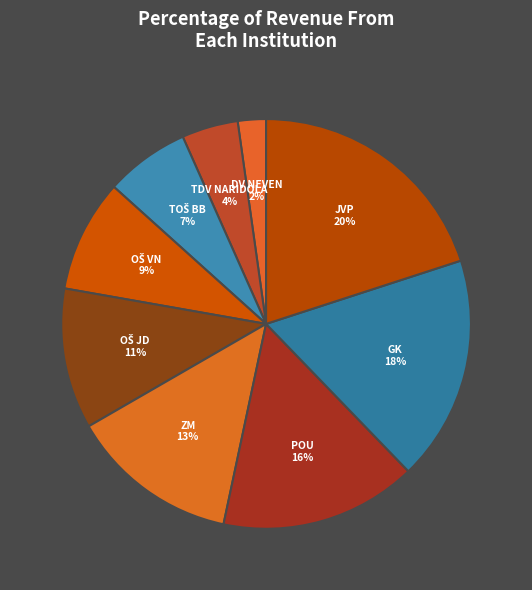

What is the smallest slice in the pie chart?

DV NEVEN